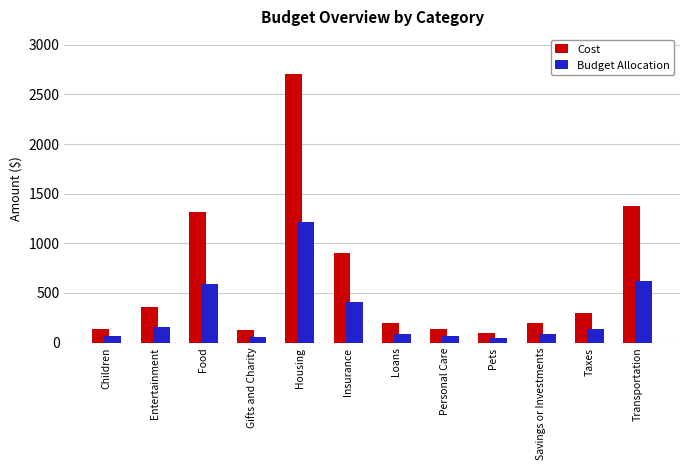

Which series has the widest spread of values?

Cost